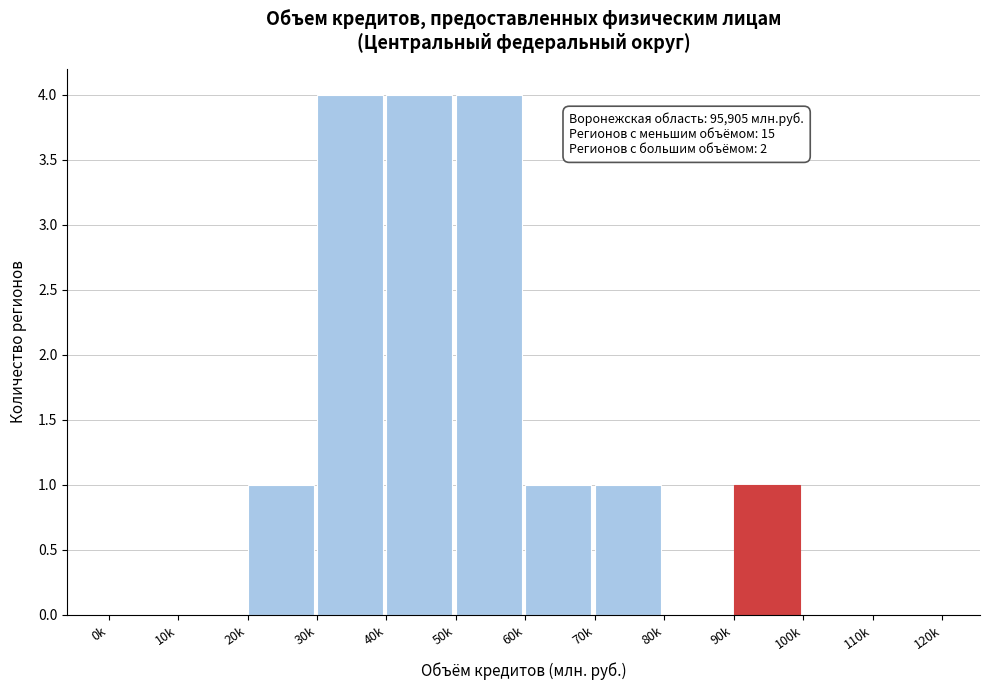

Reading right to left, list all the values displayed in this chart.

110k=0	100k=0	90k=1	80k=0	70k=1	60k=1	50k=4	40k=4	30k=4	20k=1	10k=0	0k=0